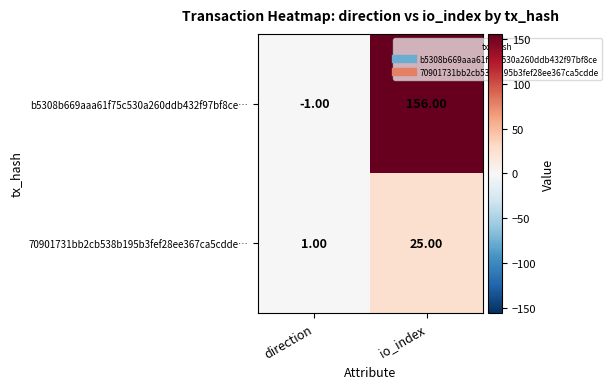

Between direction and io_index, which series saw the biggest shift?

b5308b669aaa61f75c530a260ddb432f97bf8ce…